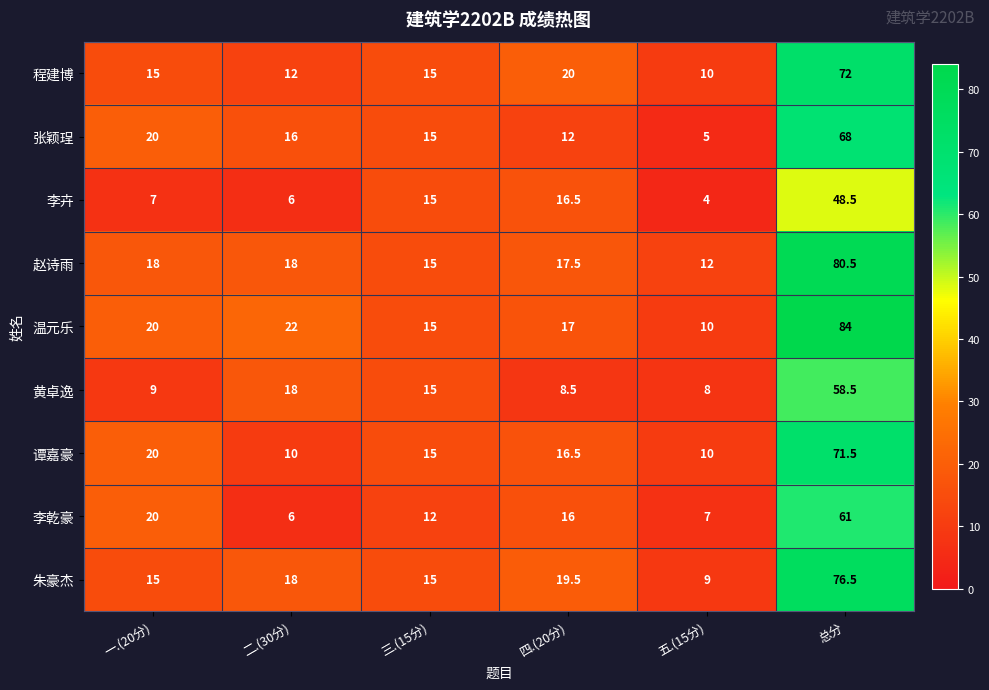

What is the total value across all series at 三.(15分)?

132.0